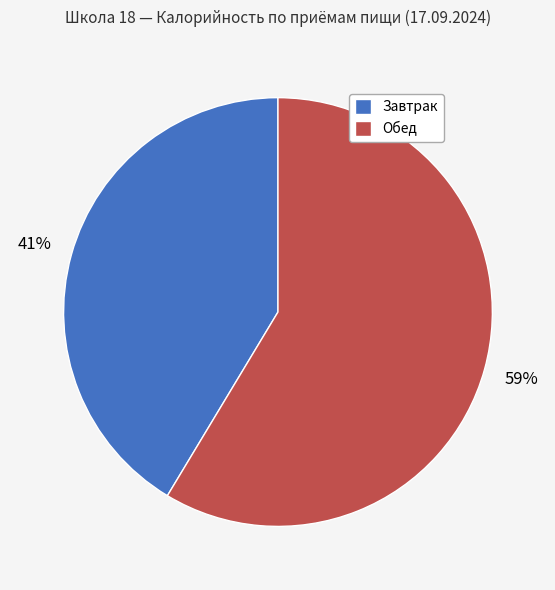

Which category has the biggest portion of the pie?

Обед